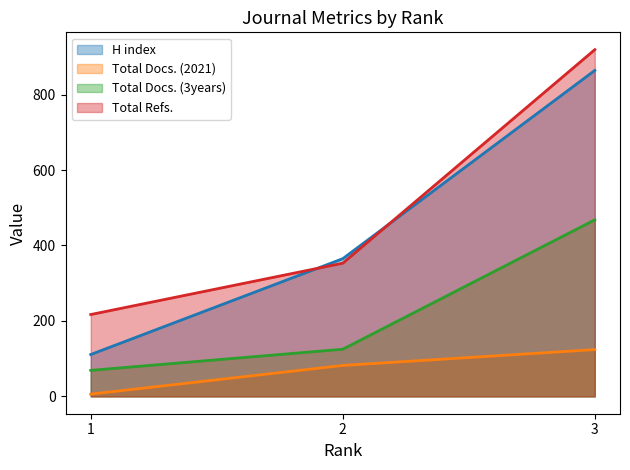

Reading left to right, extract all data points from this chart.

H index: 111	365	864
Total Docs. (2021): 6	82	124
Total Docs. (3years): 69	125	468
Total Refs.: 217	353	919